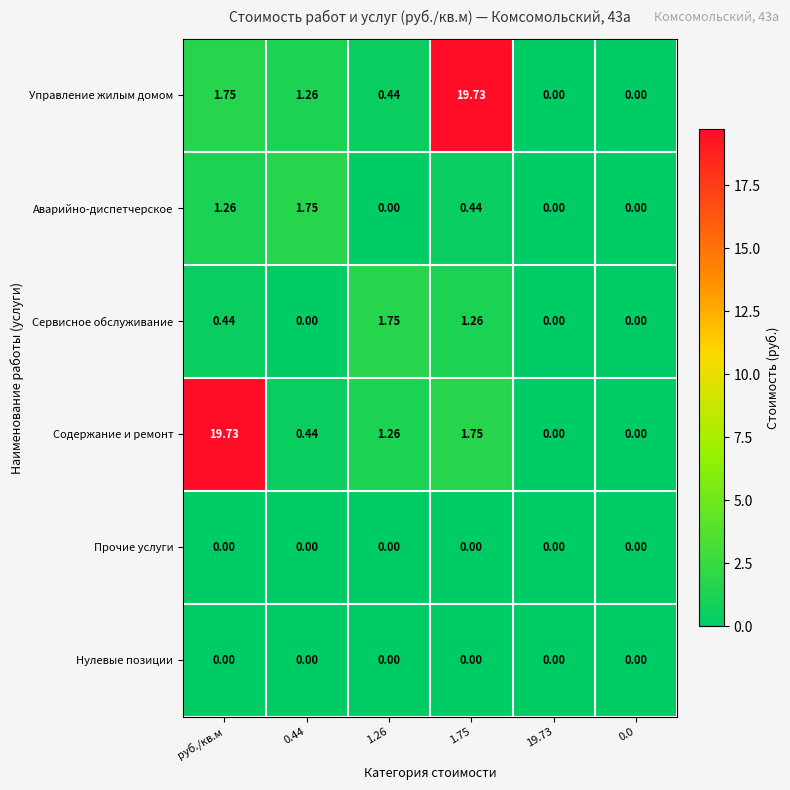

What is the greatest value displayed?

19.7